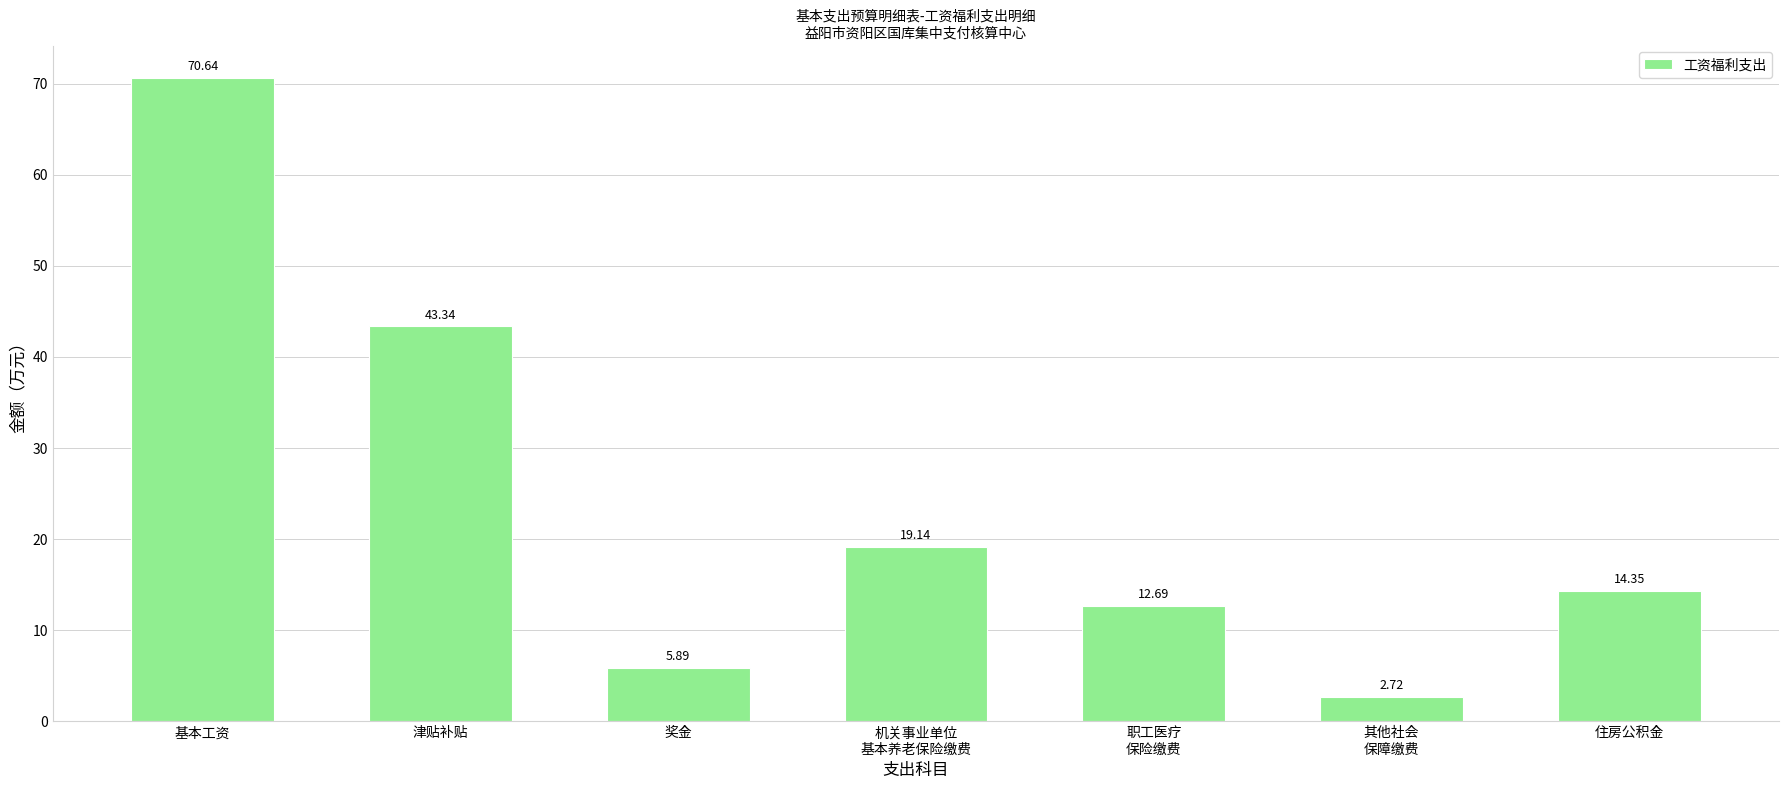

How many bars are there in total?

7